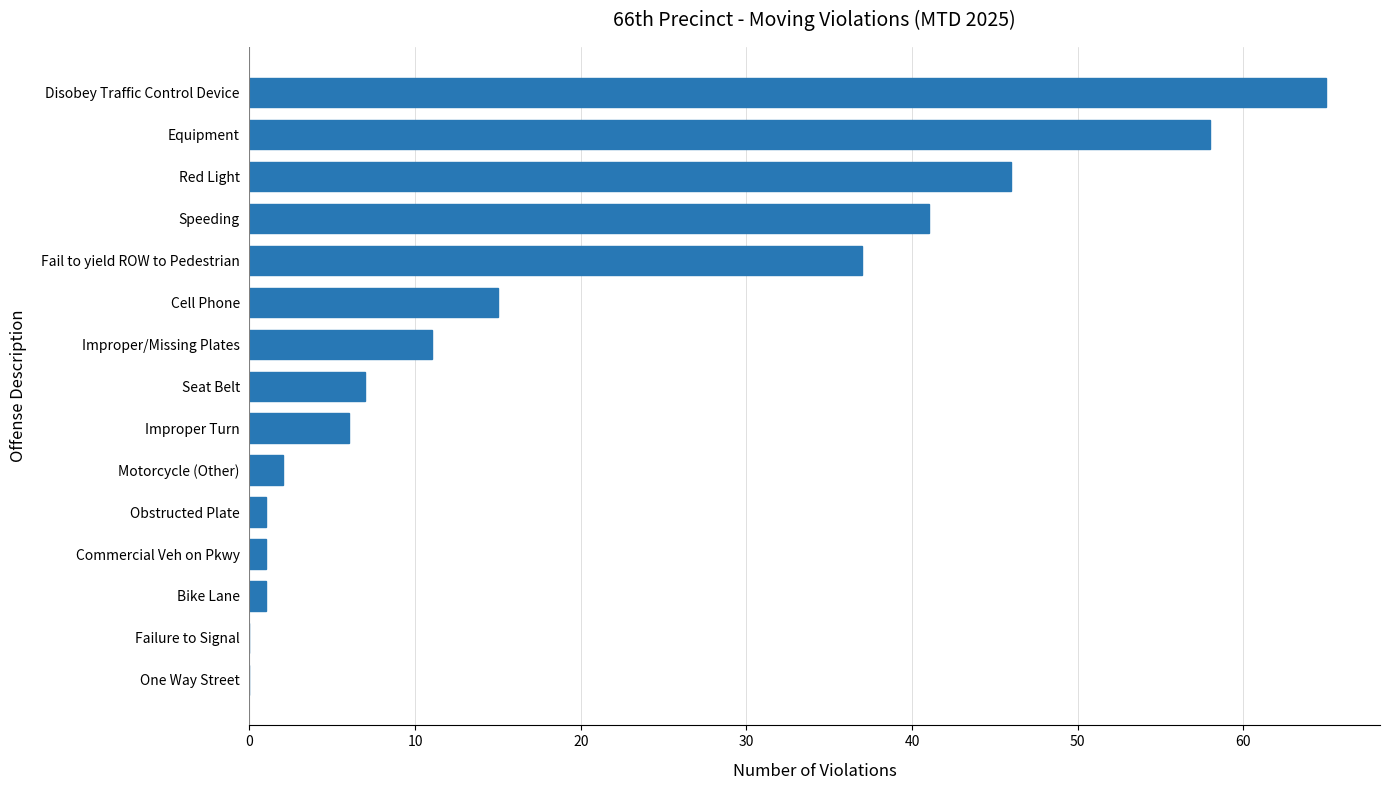

What is the change in value from Failure to Signal to Equipment?

+58